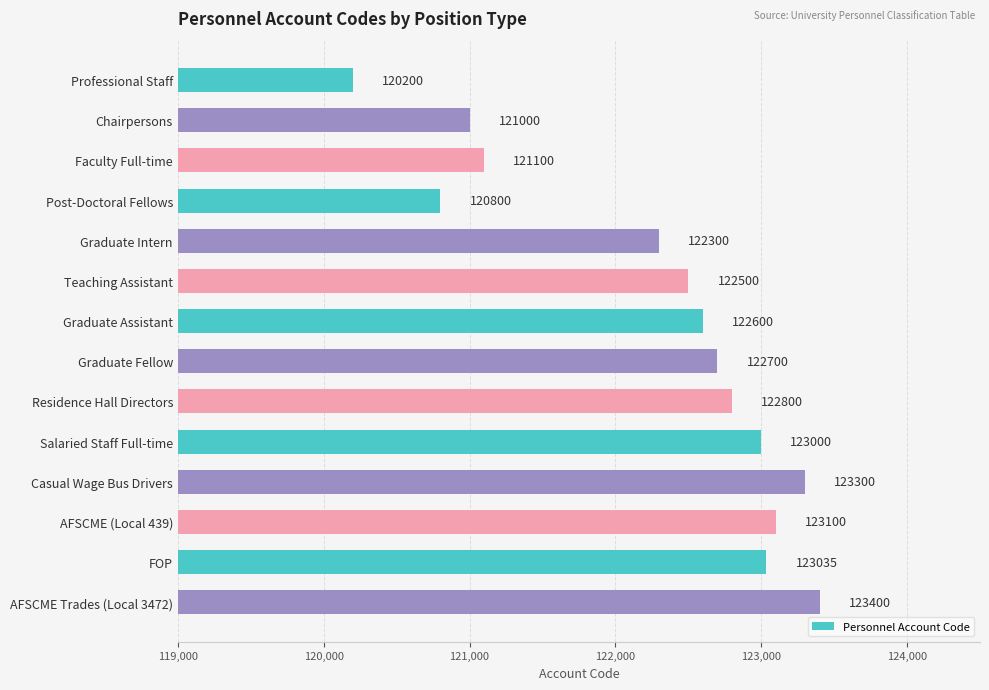

What is the label of the 13th bar from the top?

FOP